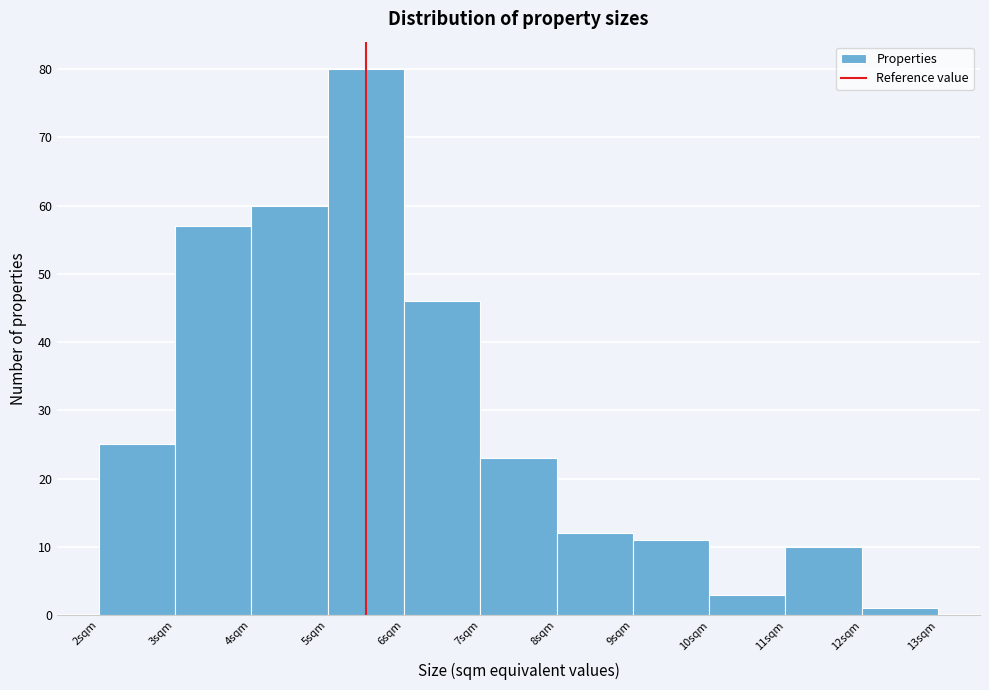

How tall is the bar that spans 8 to 9 on the x-axis? The values are not printed on the chart, so give them approximately, as read against the axis.

12